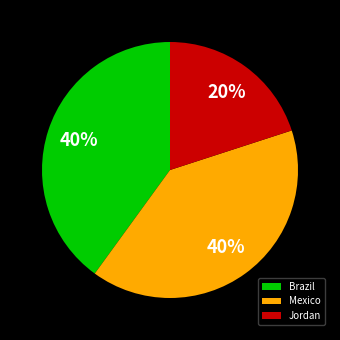

Do Mexico and Jordan together represent more than half of the pie?

Yes